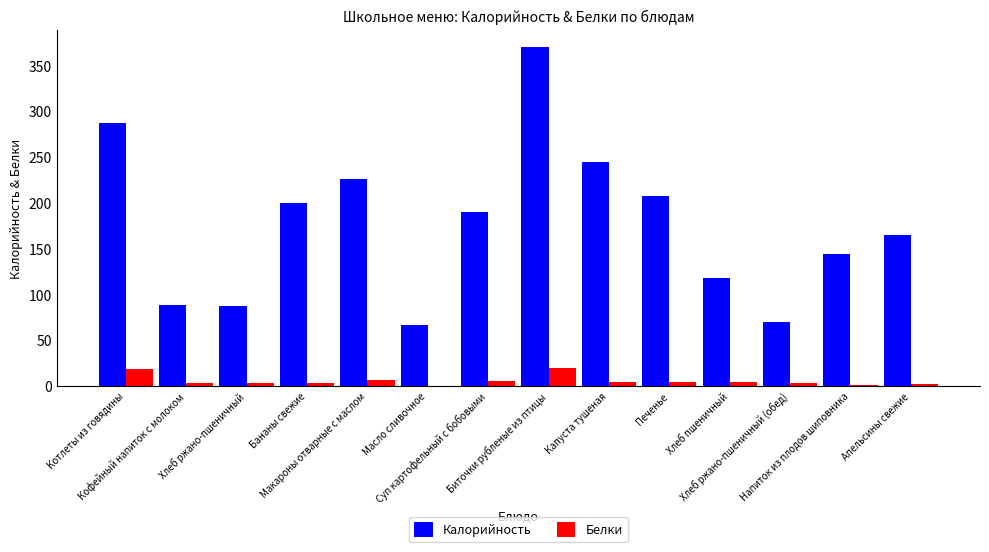

Which series has the largest total across all categories?

Калорийность